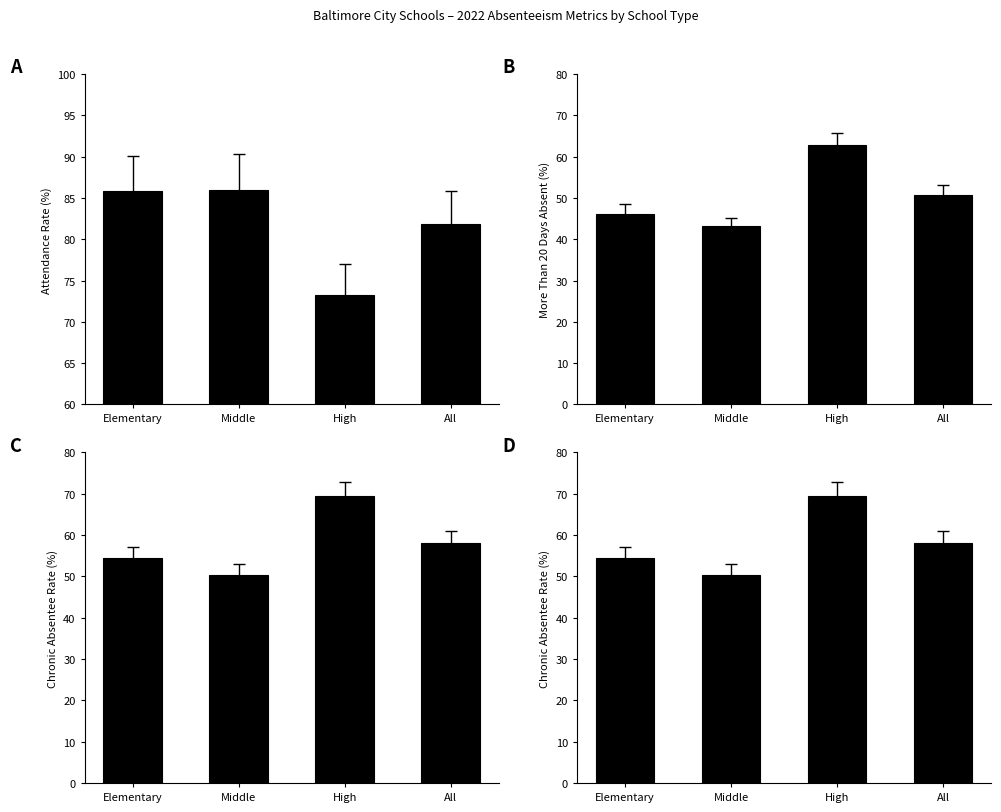

At which category is the sum across all series the highest?

High